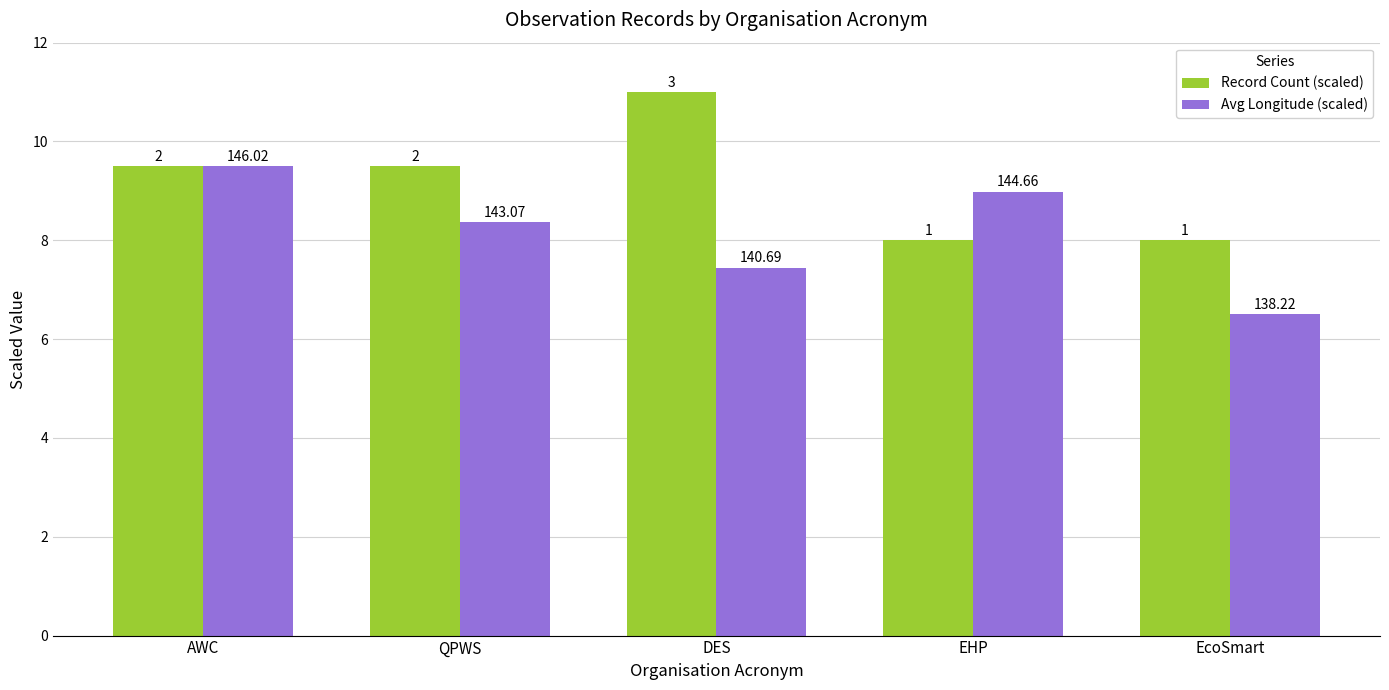

What is the greatest value displayed?

11.0